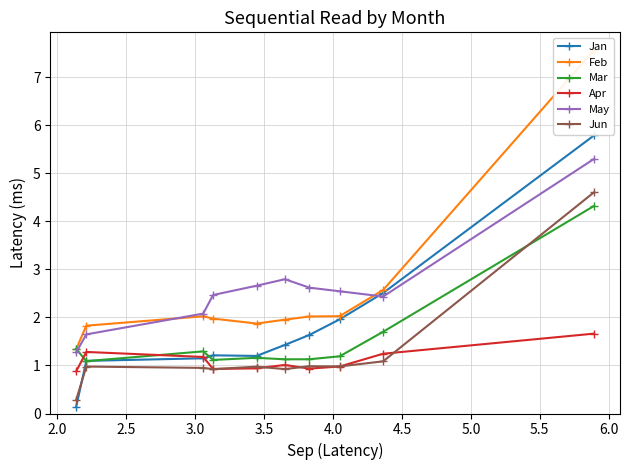

Rank the series by their maximum value, from lowest to highest.

Apr, Mar, Jun, May, Jan, Feb